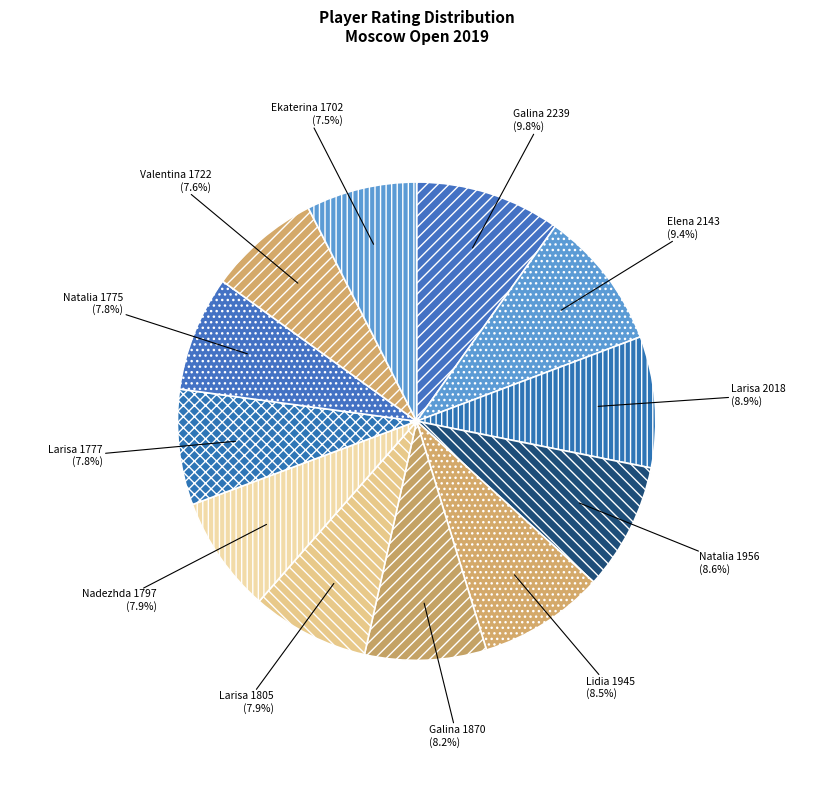

Count the number of slices in the pie.

12